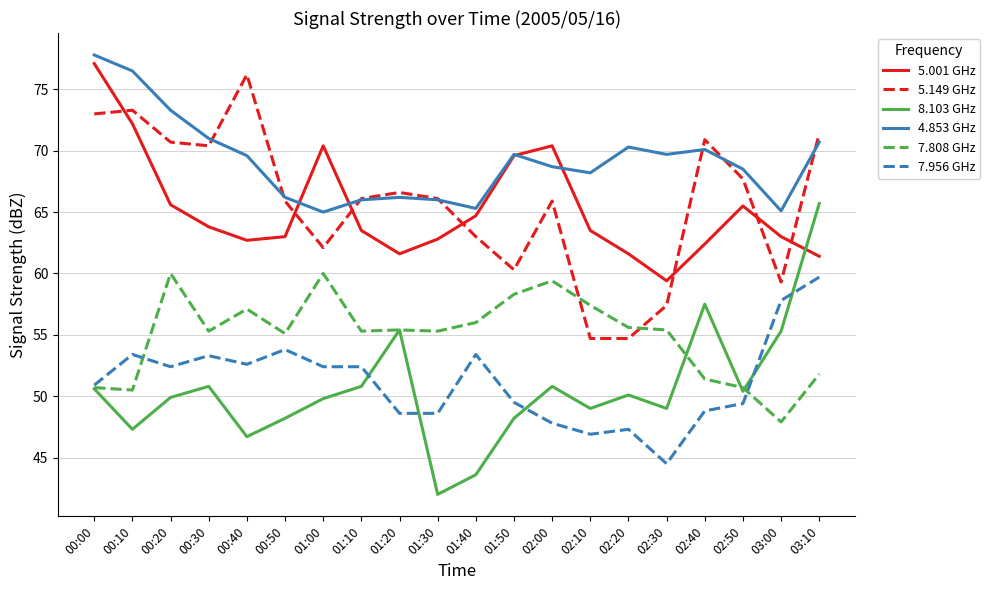

In 7.808 GHz, how many points are higher than both neighbors (excluding endpoints)?

5